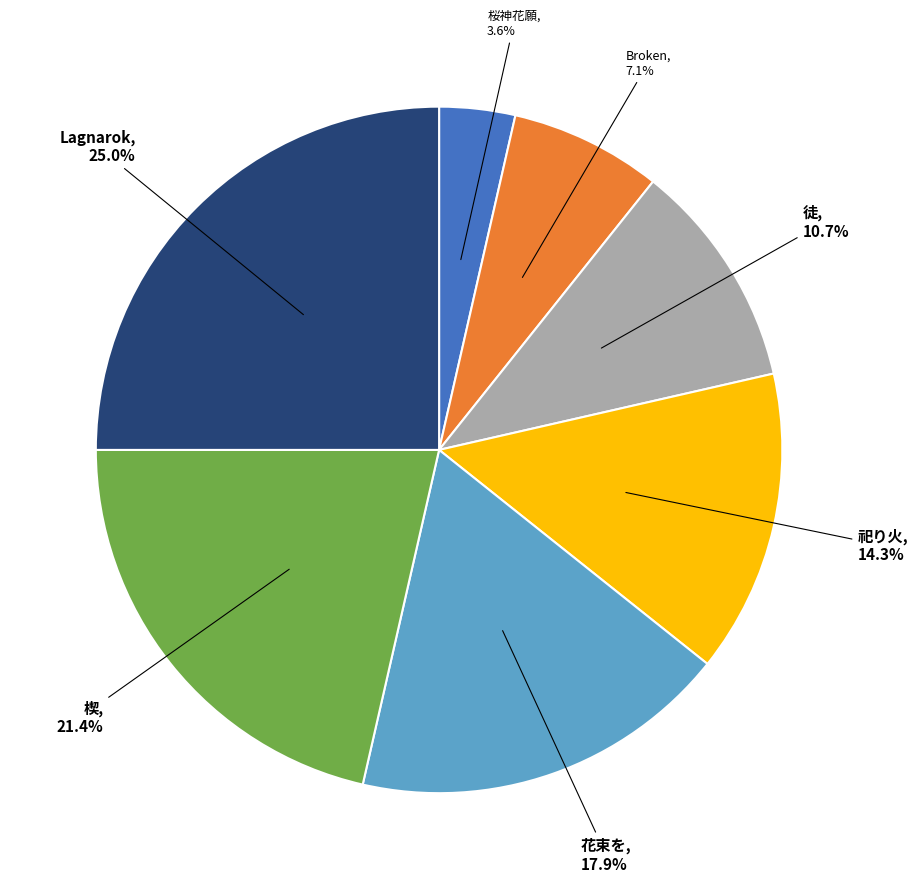

Is there any slice that represents more than half of the pie?

No